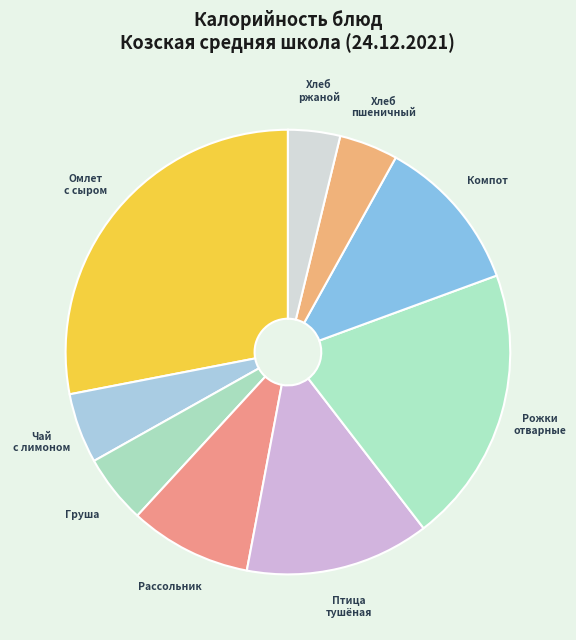

What is the ratio of the value at Хлеб ржаной to the value at Компот?

0.3